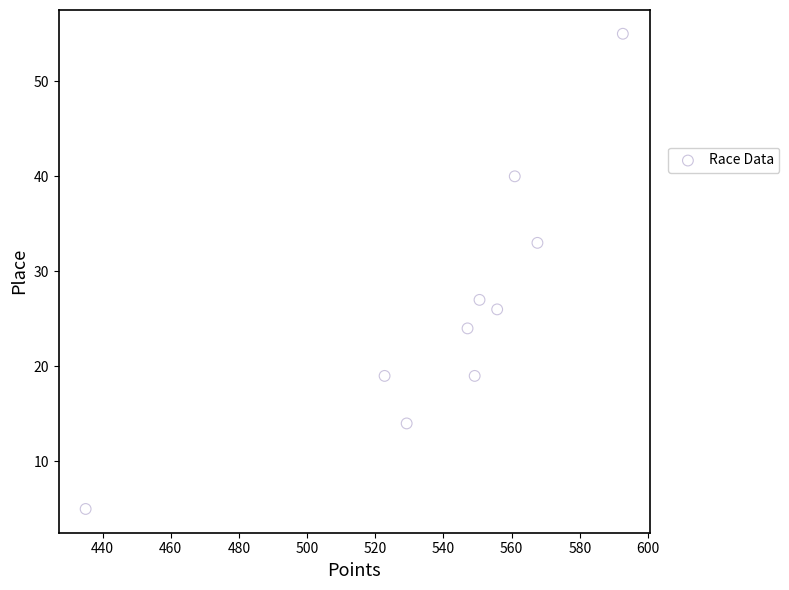

What is the range of Y values (max minus min)?

50